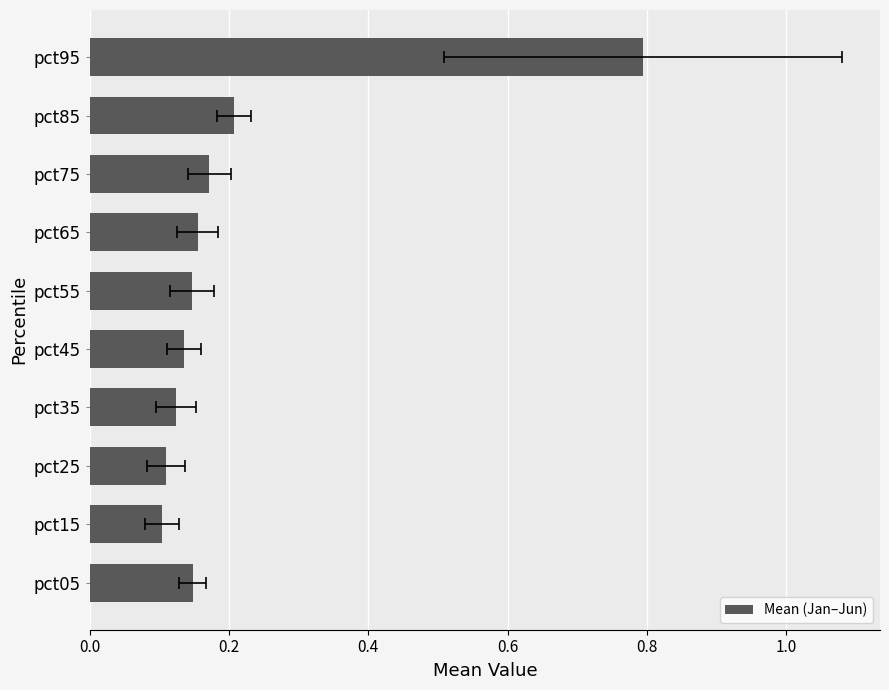

True or false: the data shows 0.2 at pct15.

False